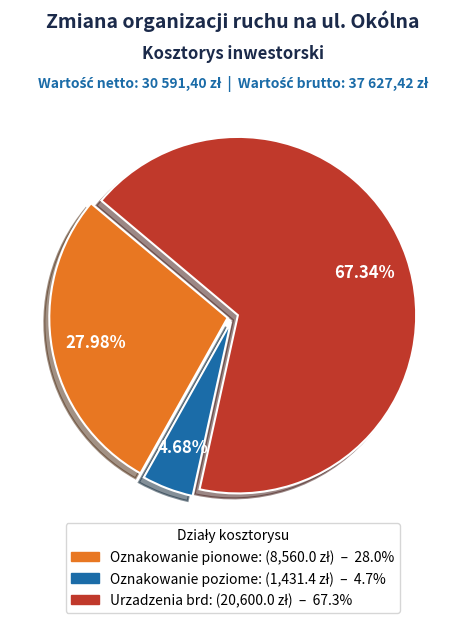

To the nearest percent, what is the combined percentage of Oznakowanie pionowe and Urzadzenia brd?

95%